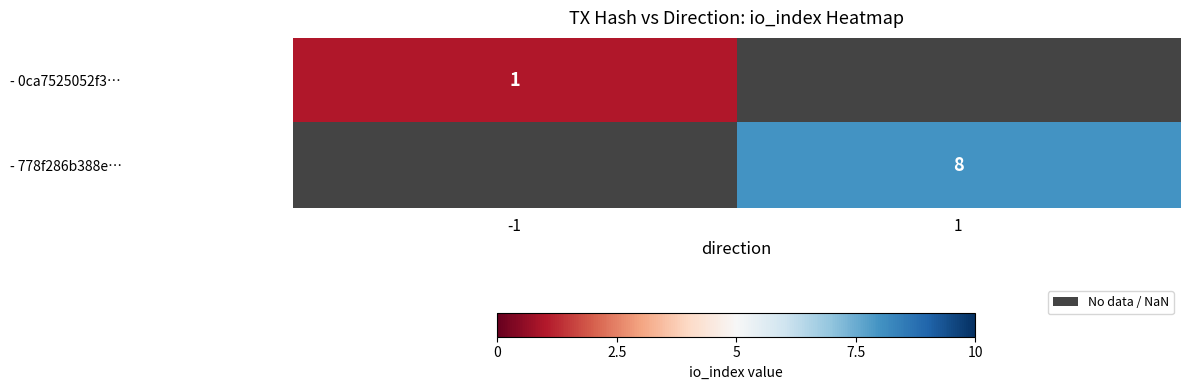

How many values in - 0ca7525052f3… are above zero?

1